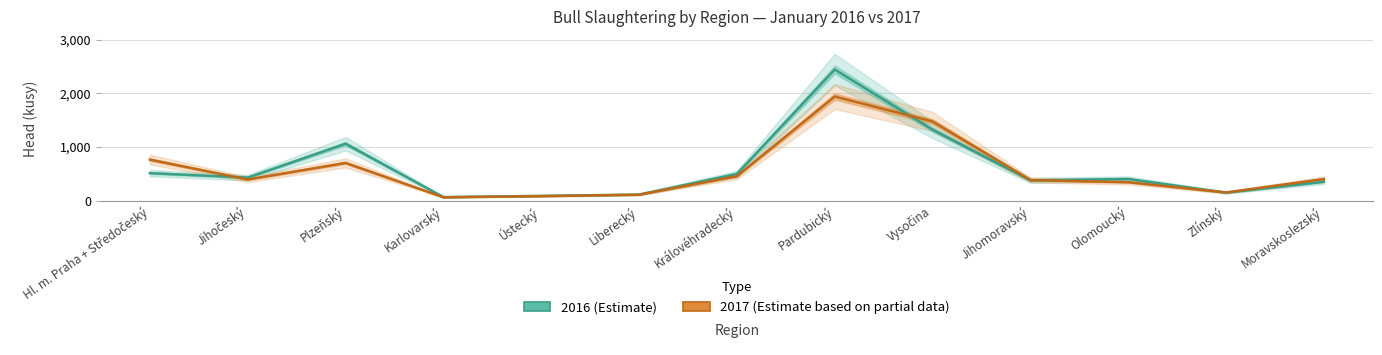

Reading right to left, transcribe all the data shown in this chart.

2016 (Estimate): 350	147	402	377	1321	2442	497	111	86	64	1059	428	511
2017 (Estimate based on partial data): 401	150	341	382	1474	1938	454	108	82	60	701	392	763